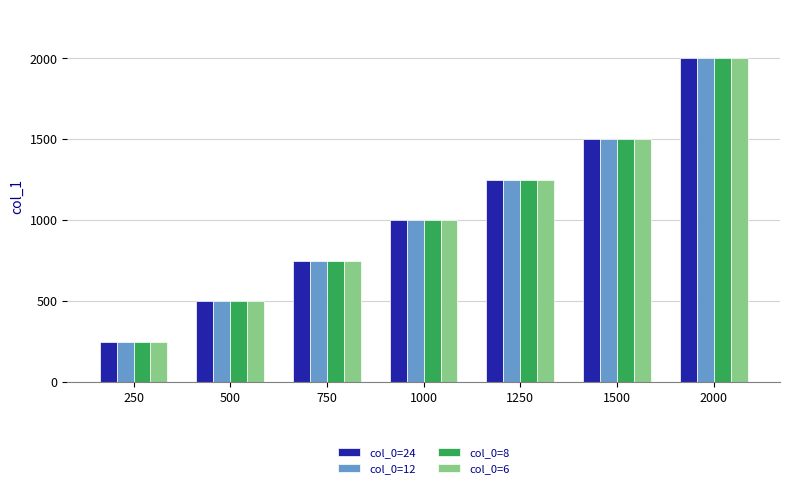

At which category is the sum across all series the highest?

2000